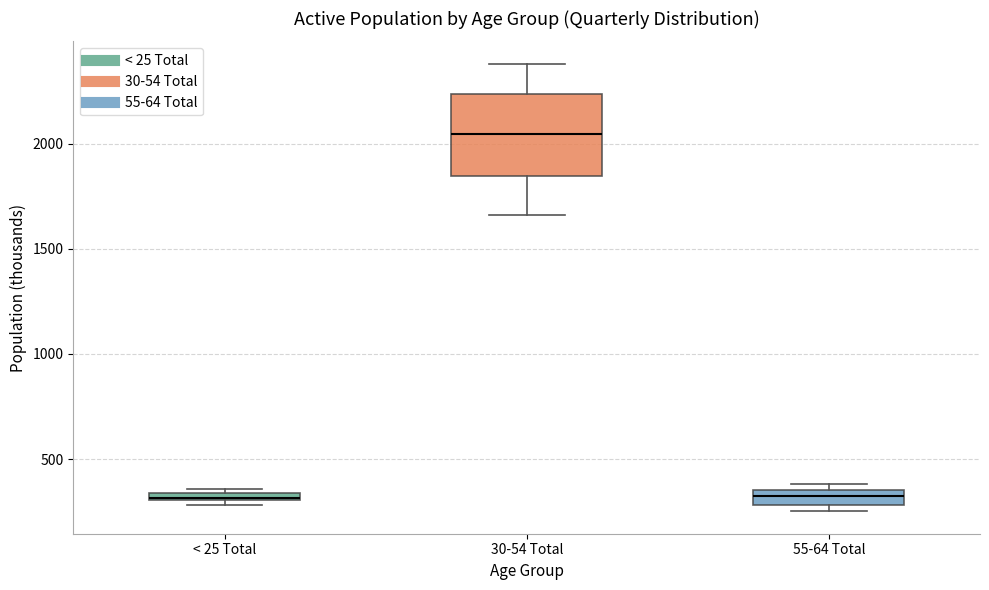

Where does the lower whisker of the box for 30-54 Total end on the y-axis? The values are not printed on the chart, so give them approximately, as read against the axis.

1650